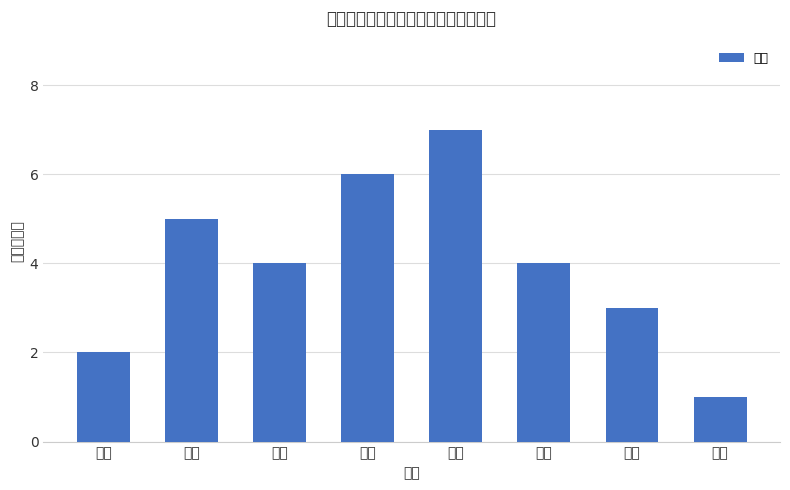

The chart shows a value of 4 at 永安. True or false?

False